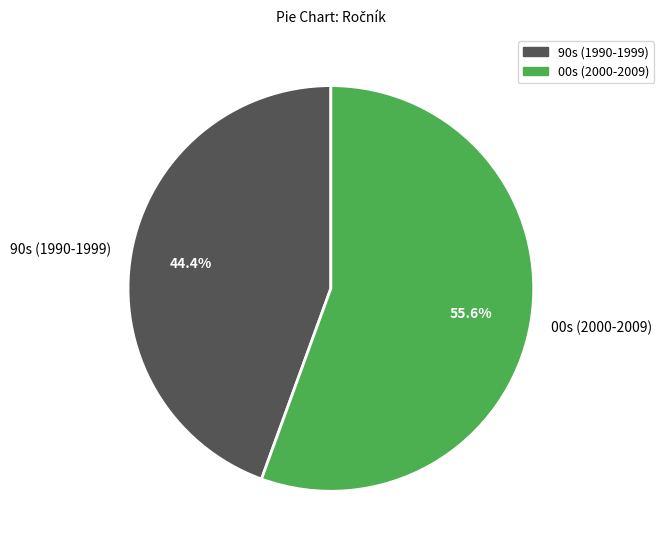

What percentage is NOT represented by 90s (1990-1999)?

55.6%